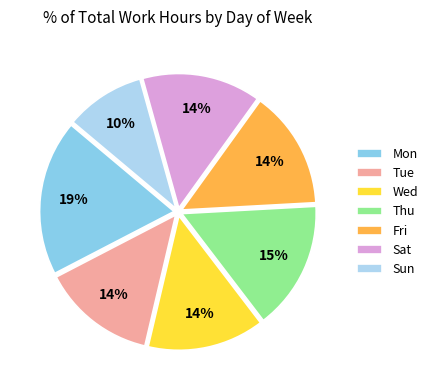

To the nearest percent, what portion does Fri represent?

14%